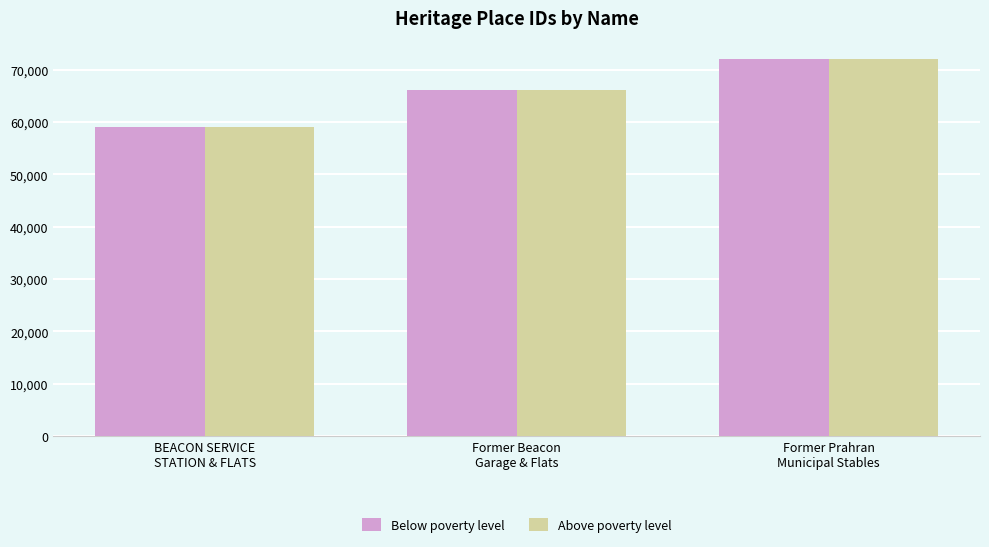

Reading left to right, extract all data points from this chart.

Below poverty level: BEACON SERVICE
STATION & FLATS=59008	Former Beacon
Garage & Flats=66178	Former Prahran
Municipal Stables=71915
Above poverty level: BEACON SERVICE
STATION & FLATS=59008	Former Beacon
Garage & Flats=66178	Former Prahran
Municipal Stables=71915